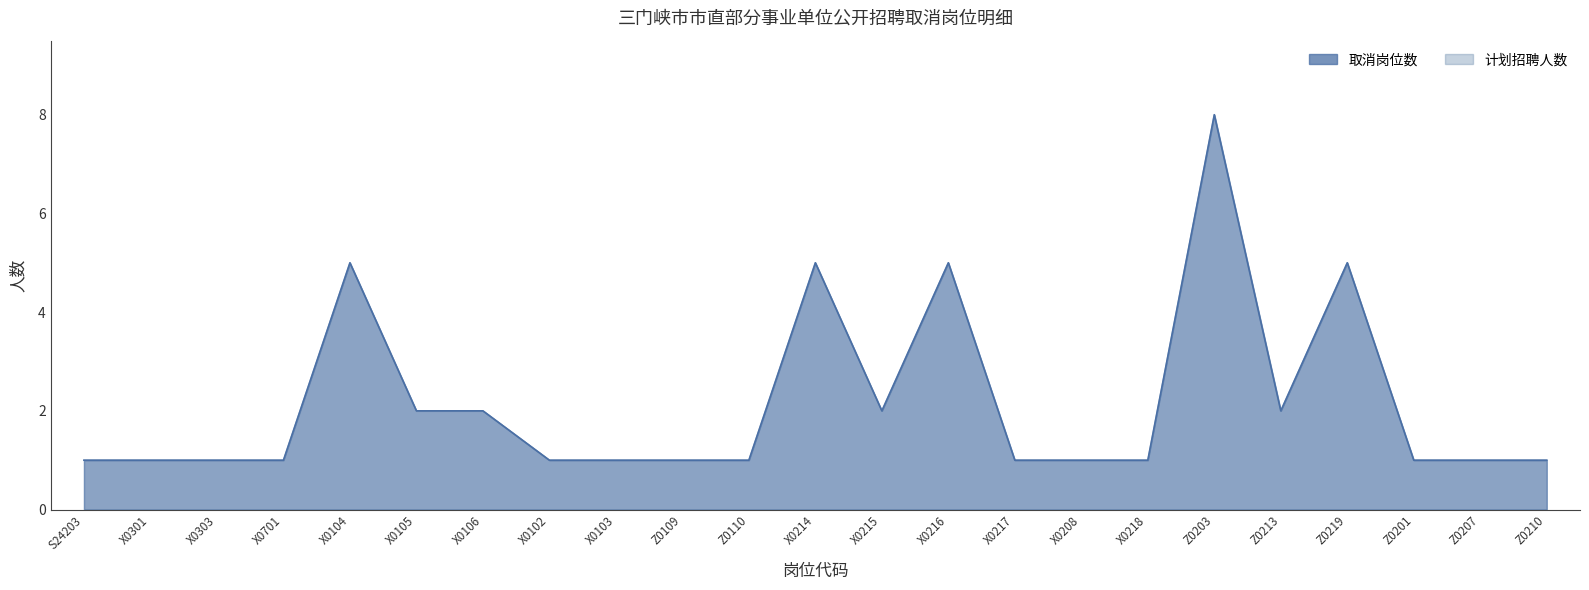

What are all the series names shown in the legend?

取消岗位数, 计划招聘人数